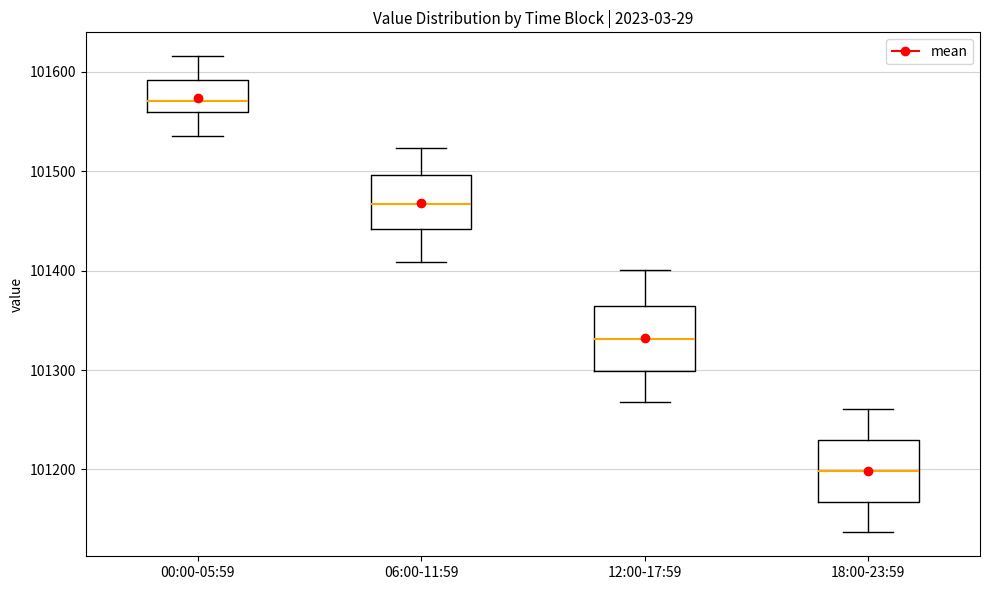

Reading left to right, transcribe this box plot: for each box, give where its median line is, the range the box spans, and where its two whiskers end, as read against the y-axis. The values are not printed on the chart, so give them approximately, as read against the axis.

00:00-05:59: median 101570, box 101560 to 101590, whiskers 101540 to 101620
06:00-11:59: median 101470, box 101440 to 101500, whiskers 101410 to 101520
12:00-17:59: median 101330, box 101300 to 101360, whiskers 101270 to 101400
18:00-23:59: median 101200, box 101170 to 101230, whiskers 101140 to 101260